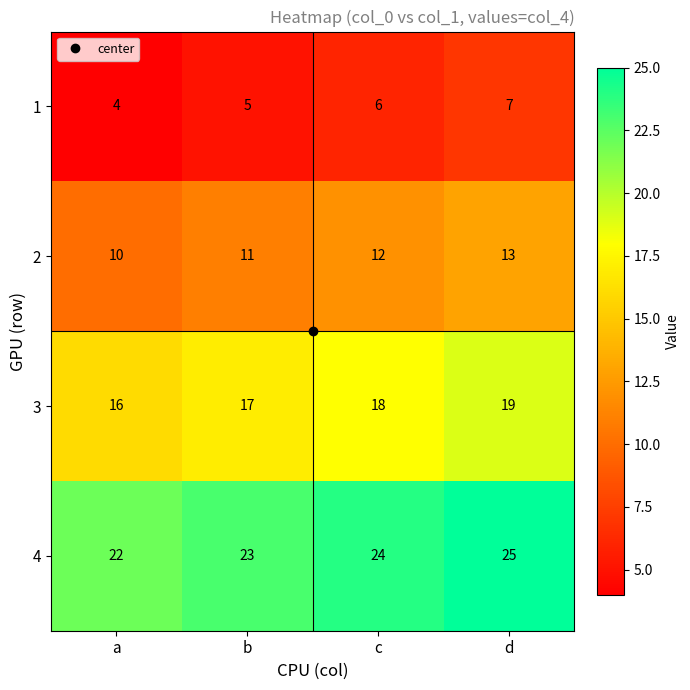

What is the total value across all series at d?

64